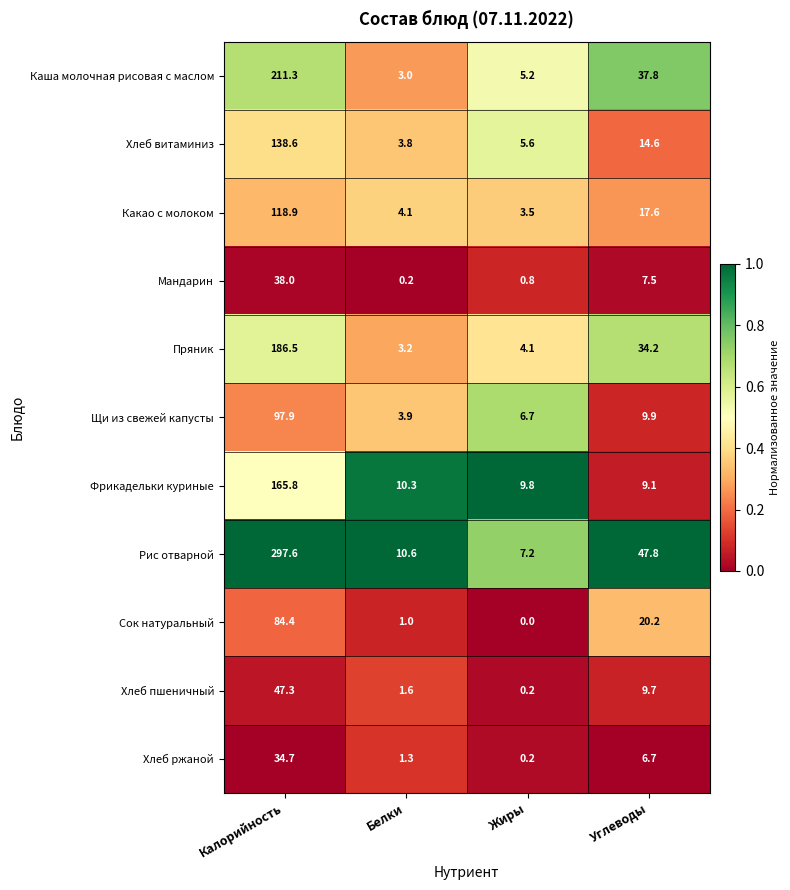

True or false: Мандарин has a value of 56.5 at Калорийность.

False